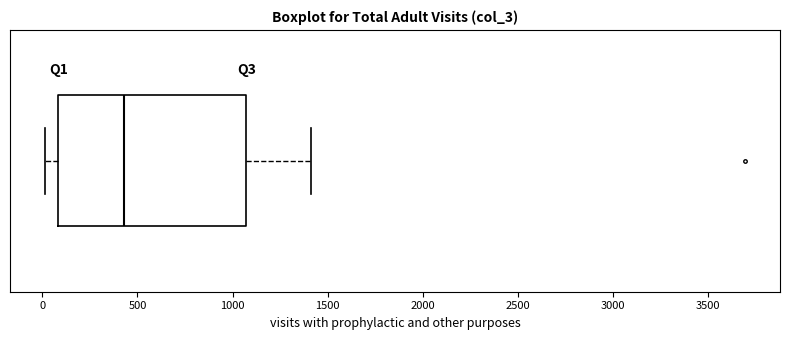

Read this box plot against the x-axis: the position of the median line, the range covered by the box, and the ends of both whiskers. The values are not printed on the chart, so give them approximately, as read against the axis.

median 450, box 100 to 1050, whiskers 0 to 1400